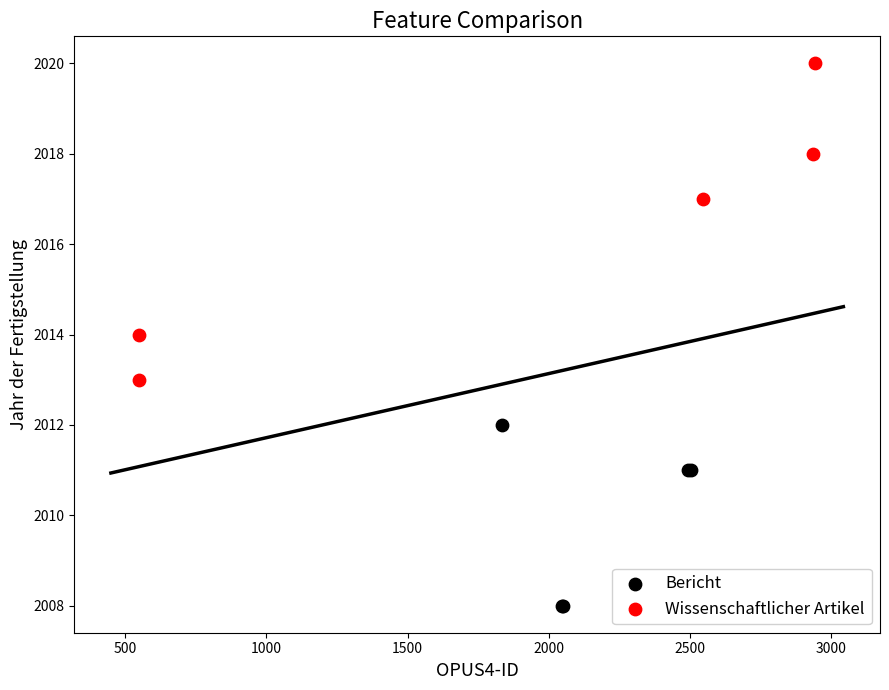

Which series reaches the minimum Y coordinate?

Bericht